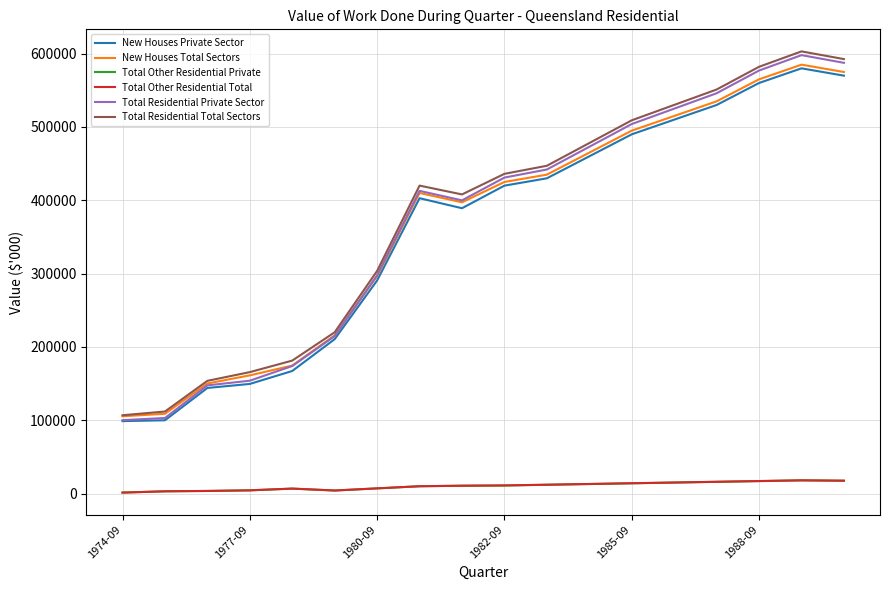

True or false: Total Other Residential Private and New Houses Total Sectors cross at least once.

False